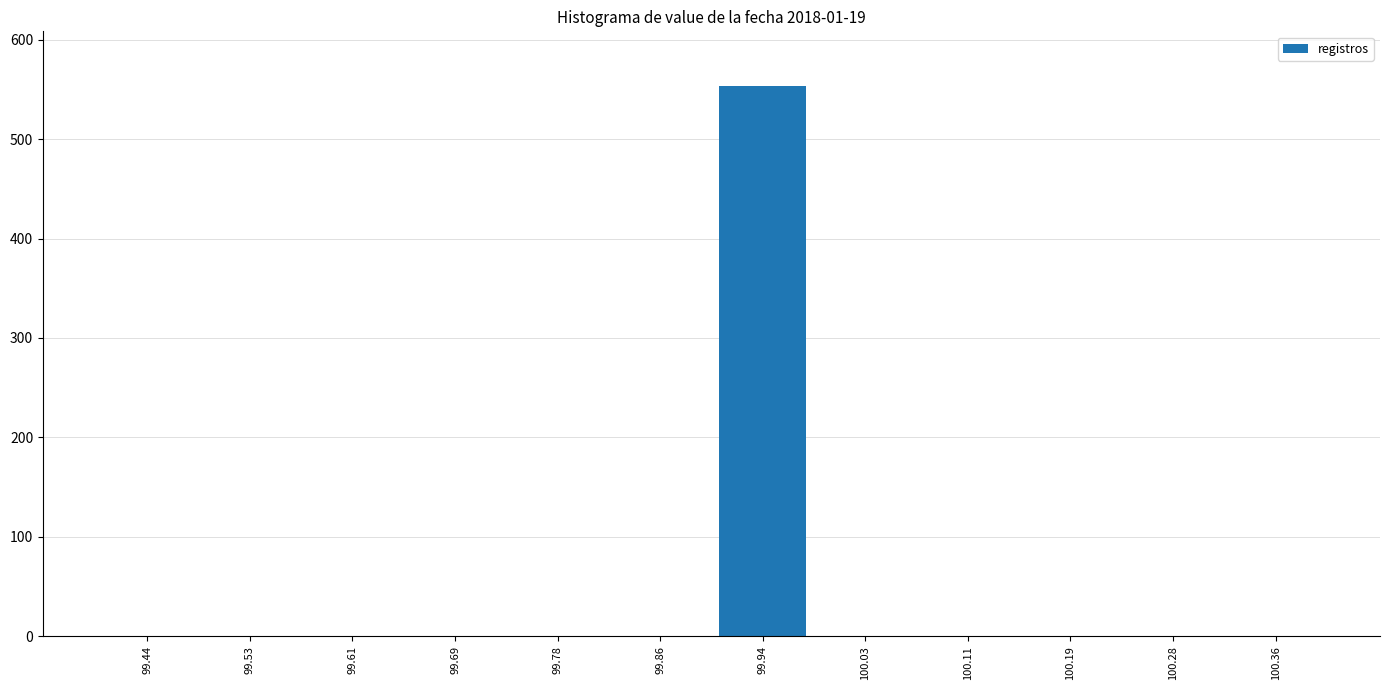

Reading left to right, list every bar in this chart as the range it spans on the x-axis followed by its height. Neither the bar edges nor the heights are printed on the chart, so give them approximately, as read against the axes.

99.40 to 99.48: 0
99.48 to 99.57: 0
99.57 to 99.65: 0
99.65 to 99.73: 0
99.73 to 99.82: 0
99.82 to 99.90: 0
99.90 to 99.98: 550
99.98 to 100.07: 0
100.07 to 100.15: 0
100.15 to 100.23: 0
100.23 to 100.32: 0
100.32 to 100.40: 0